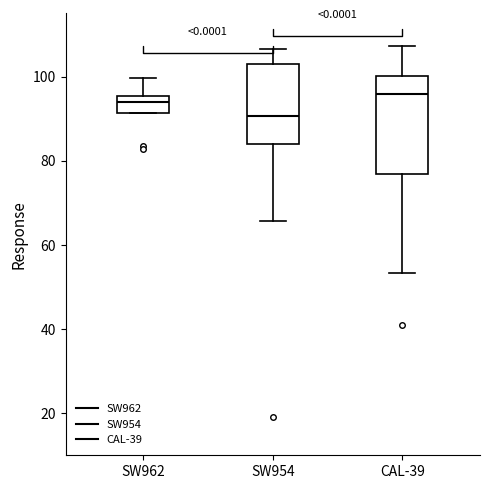

Reading left to right, transcribe this box plot: for each box, give where its median line is, the range the box spans, and where its two whiskers end, as read against the y-axis. The values are not printed on the chart, so give them approximately, as read against the axis.

SW962: median 94, box 92 to 96, whiskers 92 to 100
SW954: median 90, box 84 to 102, whiskers 66 to 106
CAL-39: median 96, box 76 to 100, whiskers 54 to 108